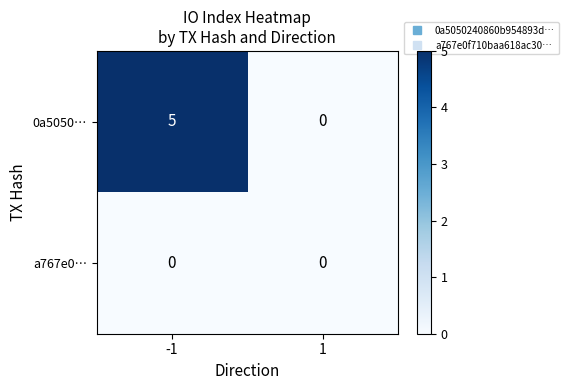

What is the sum of all 0a5050… values?

5